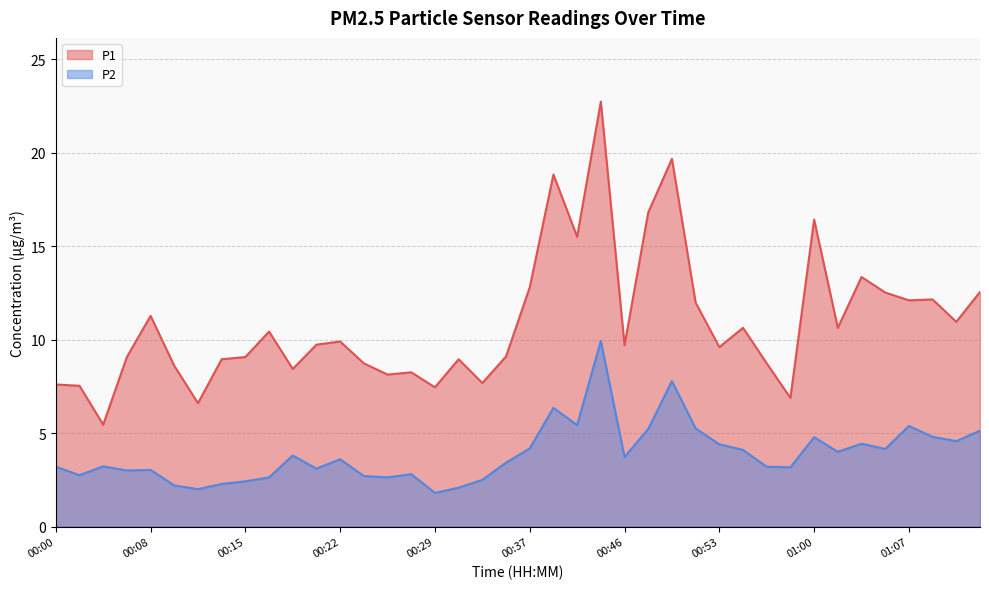

The value of P2 at 01:07 is 5.4. True or false?

True